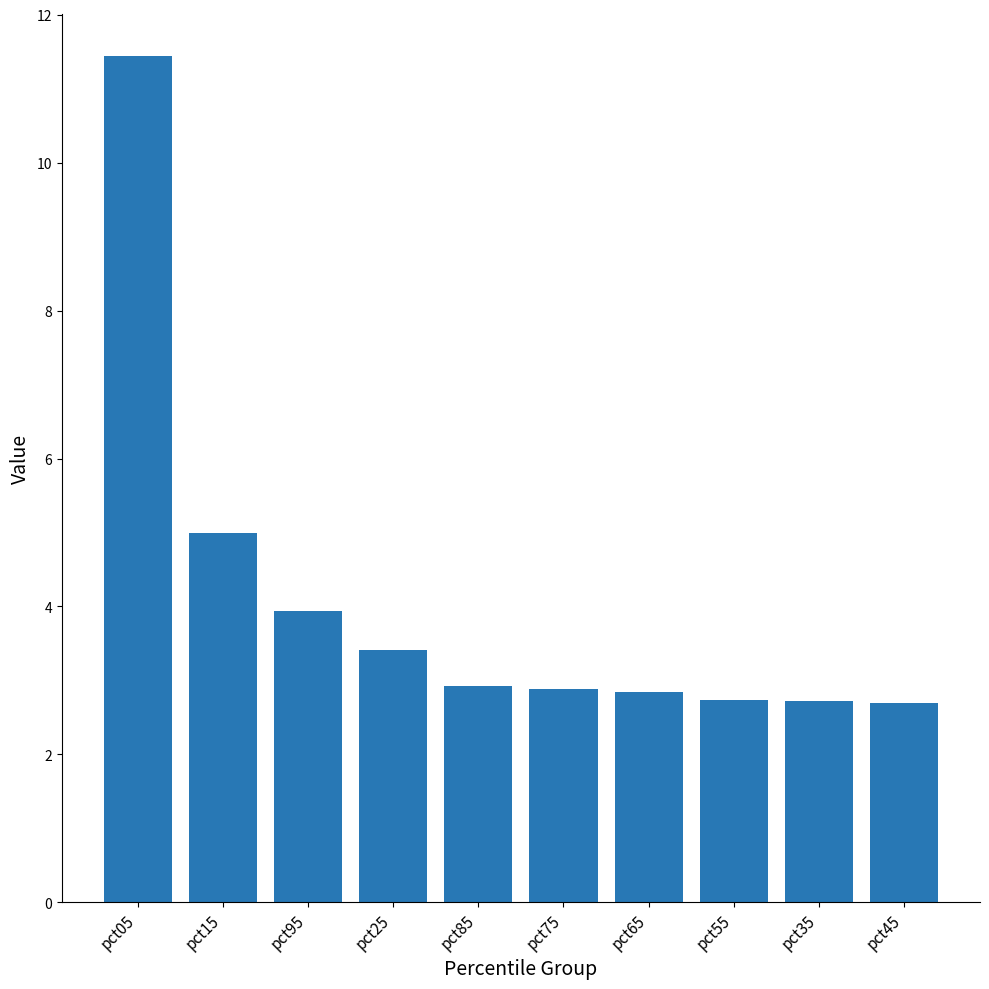

What is the approximate value at pct45?

2.7